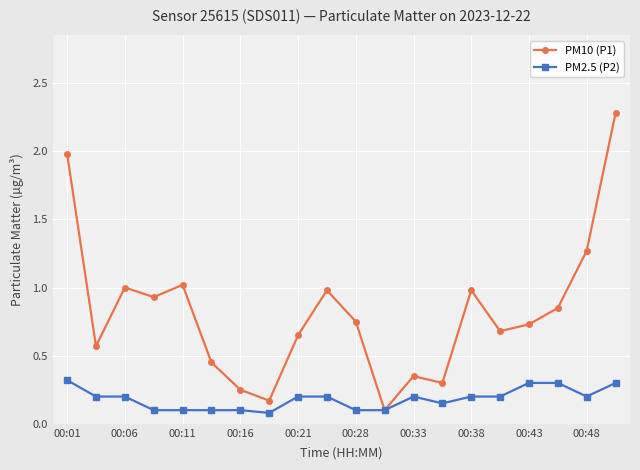

List the series in order of their peak value, lowest first.

PM2.5 (P2), PM10 (P1)